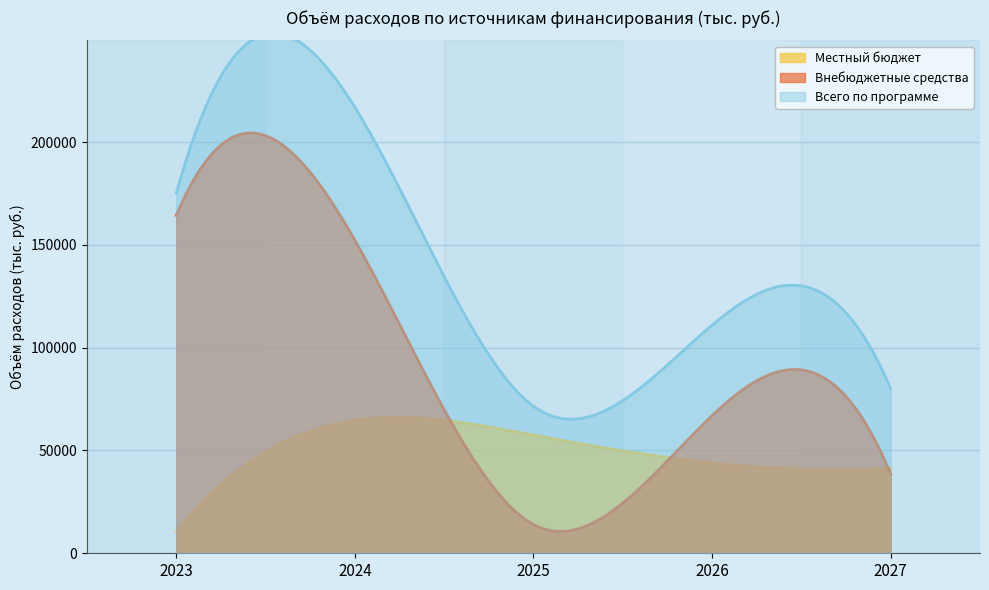

How many data points in Внебюджетные средства are less than 67000?

2